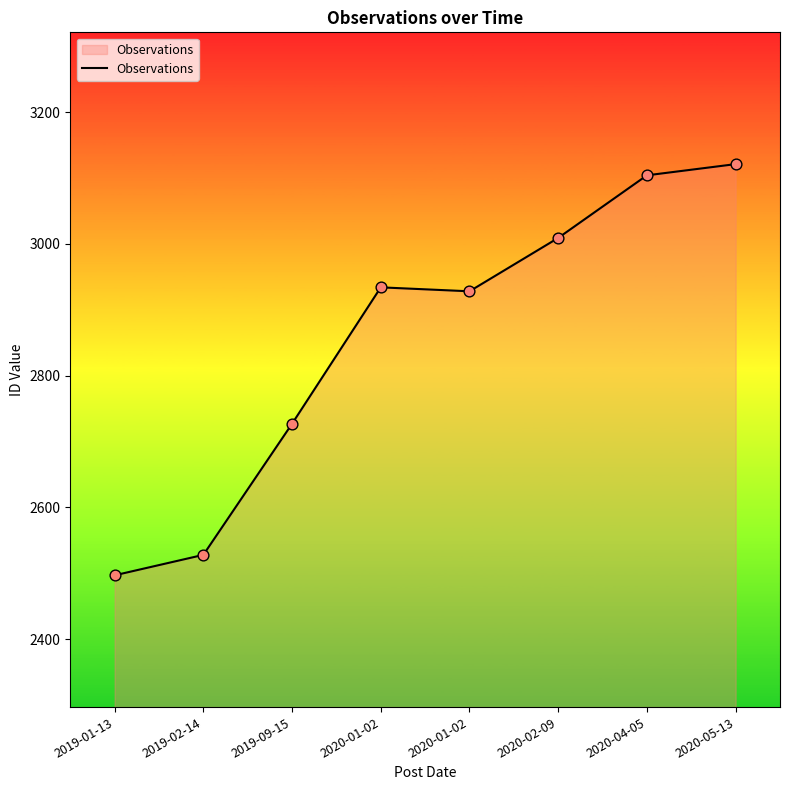

What is the change in value from 2020-02-09 to 2020-04-05?

+95